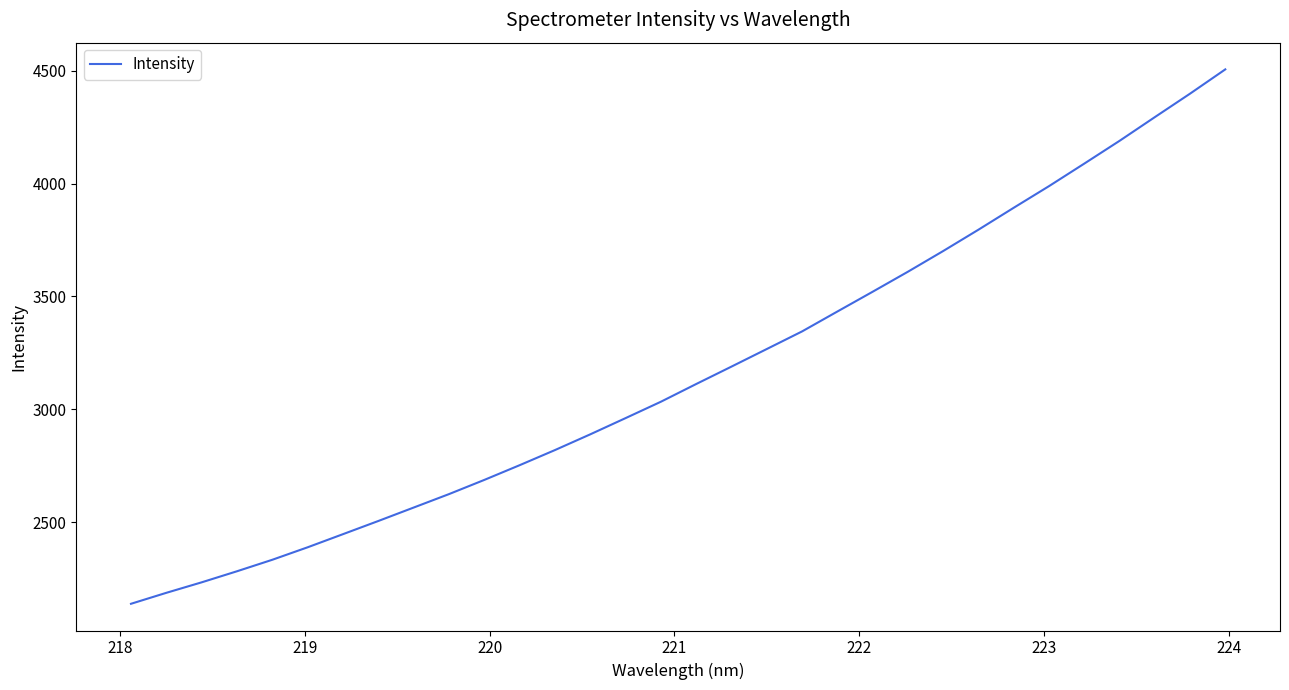

What is the greatest value displayed?

4506.3